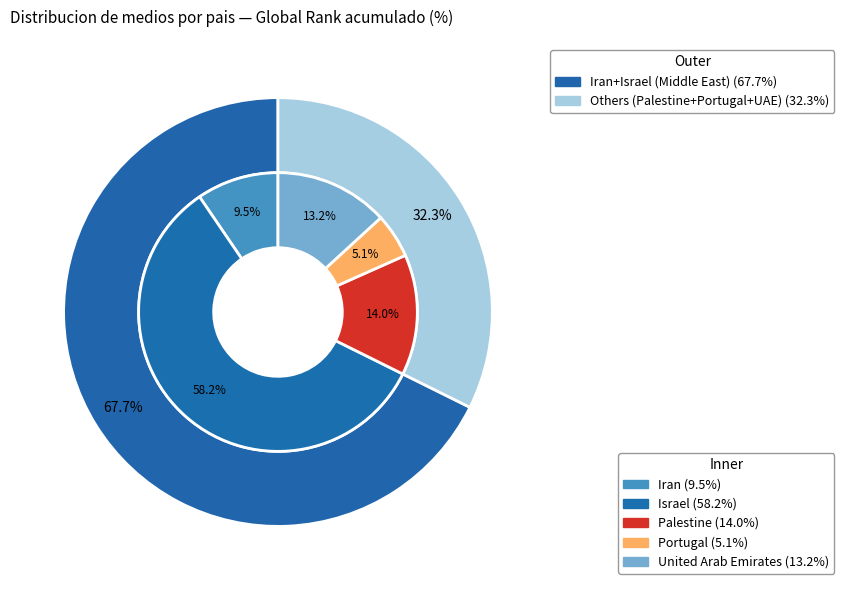

What percentage is the Iran slice, to the nearest percent?

10%